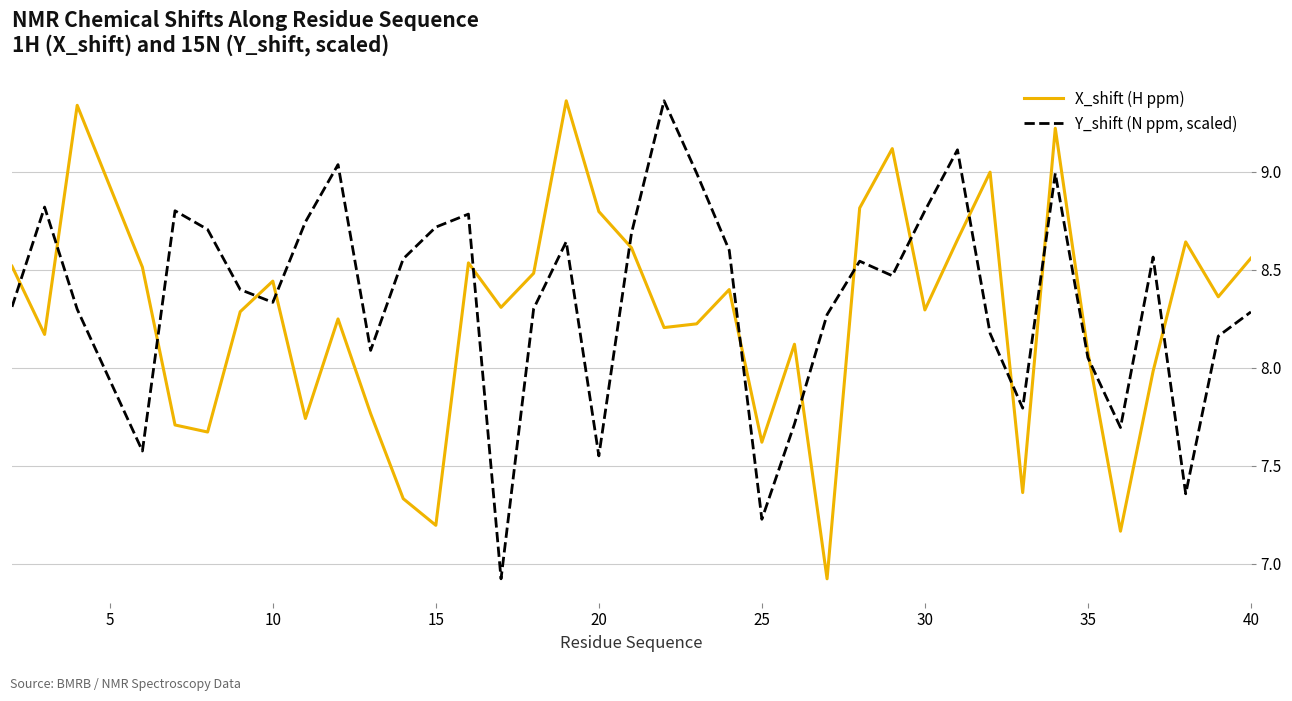

What is the difference between the second highest and minimum values in the Y_shift (N ppm, scaled) series?

2.2